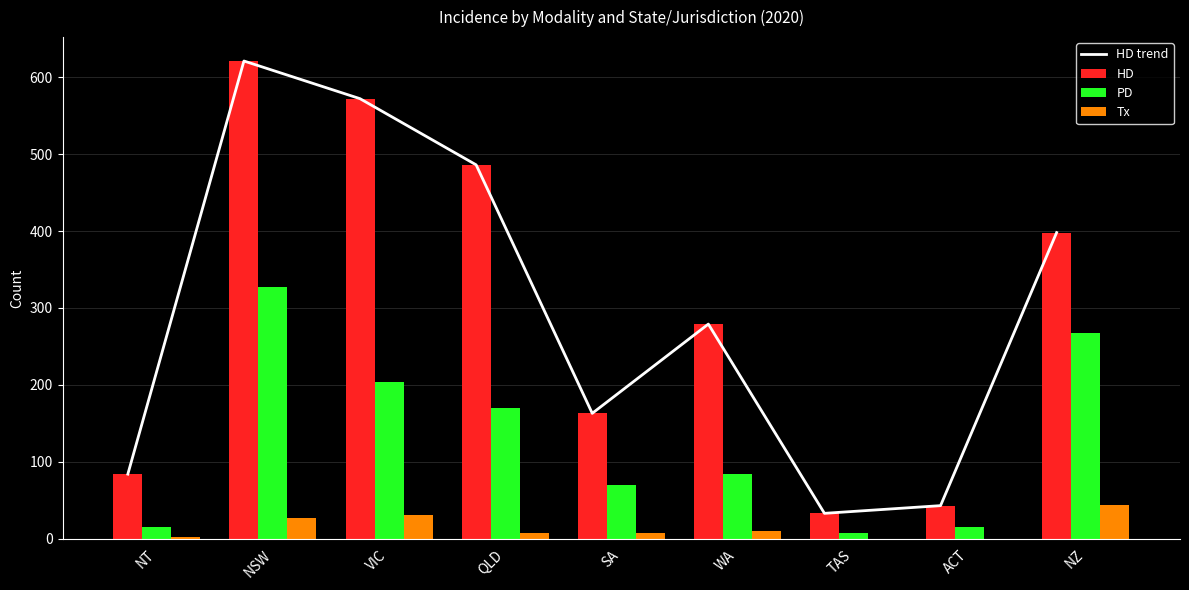

At which label is PD closest to 167?

QLD